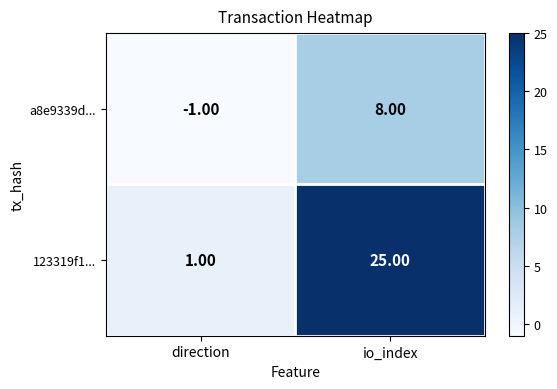

At how many categories does at least one series exceed 23?

1